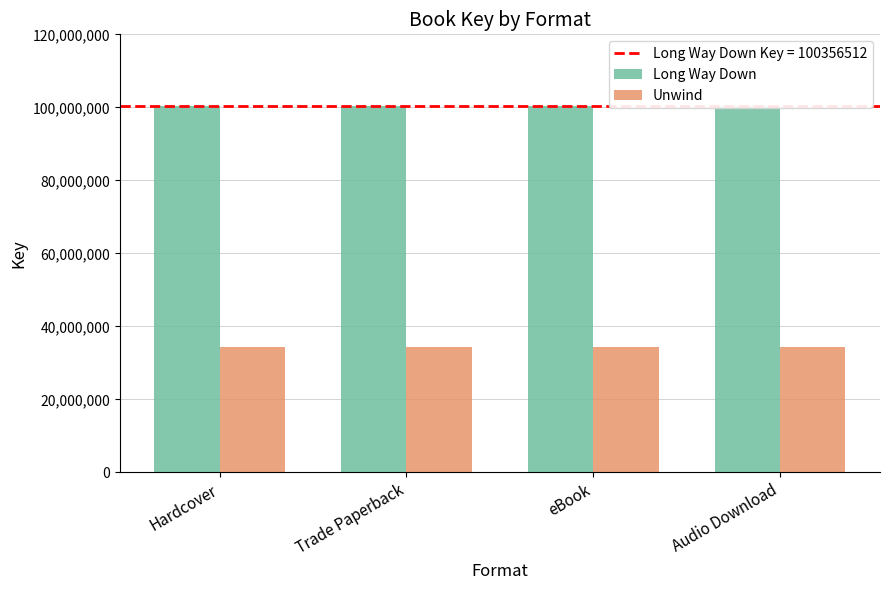

What is the value of the Long Way Down bar at the 3rd from the left?

100356512